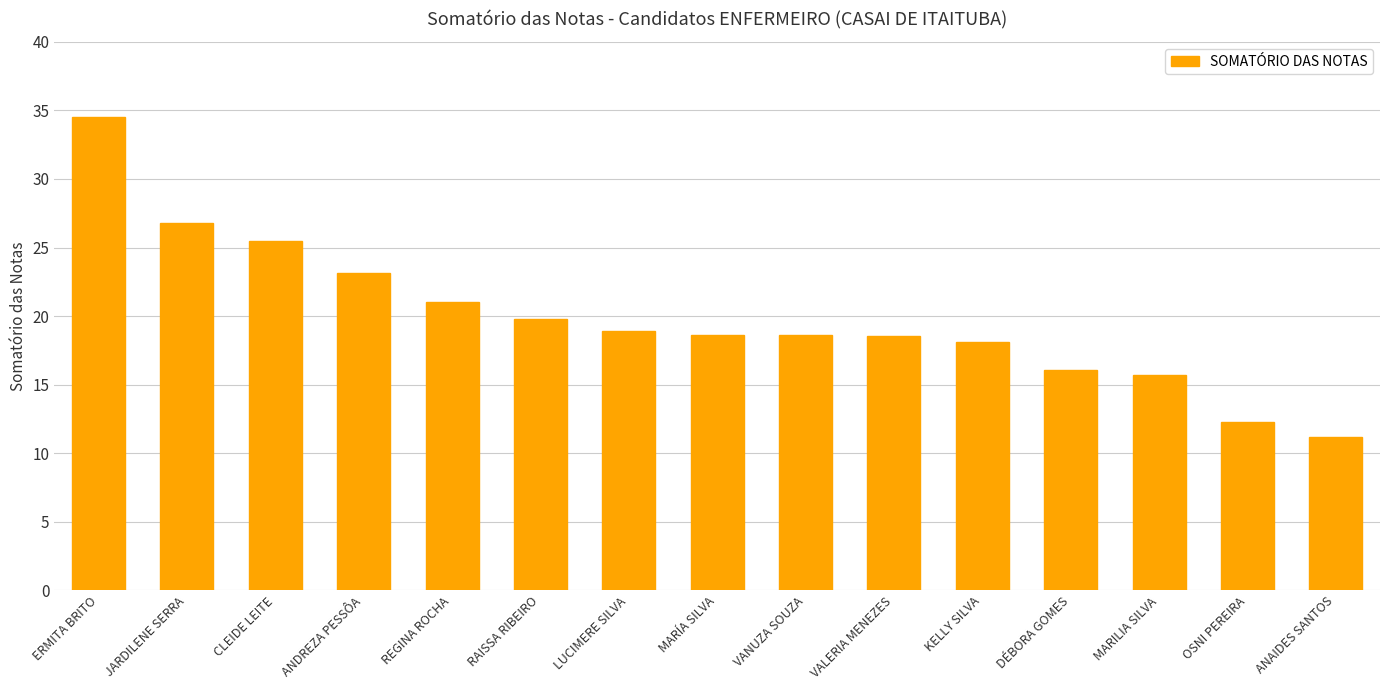

What is the difference between the maximum and minimum values?

23.3